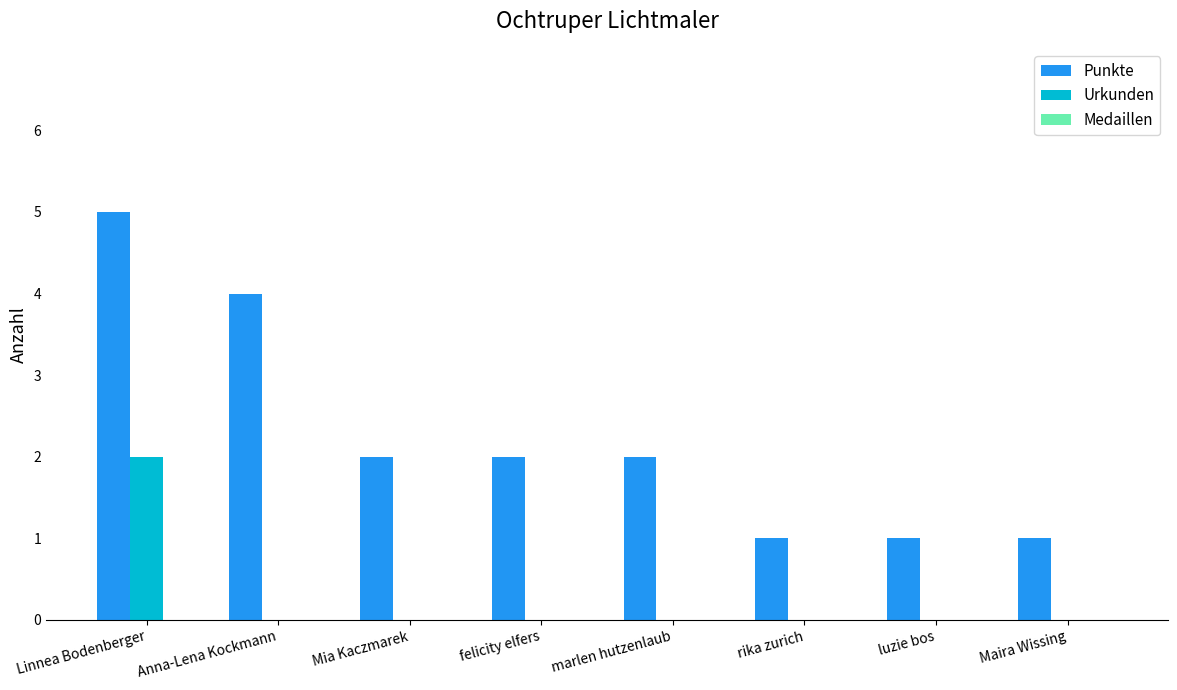

True or false: Punkte has a value of 2 at luzie bos.

False